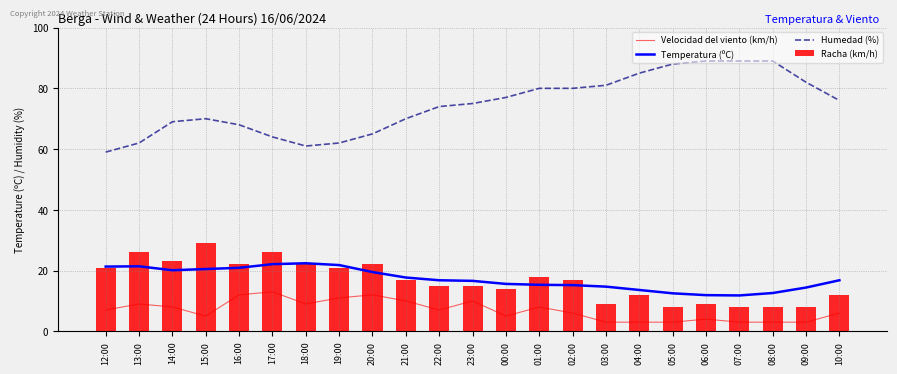

Does the chart contain stacked bars?

No